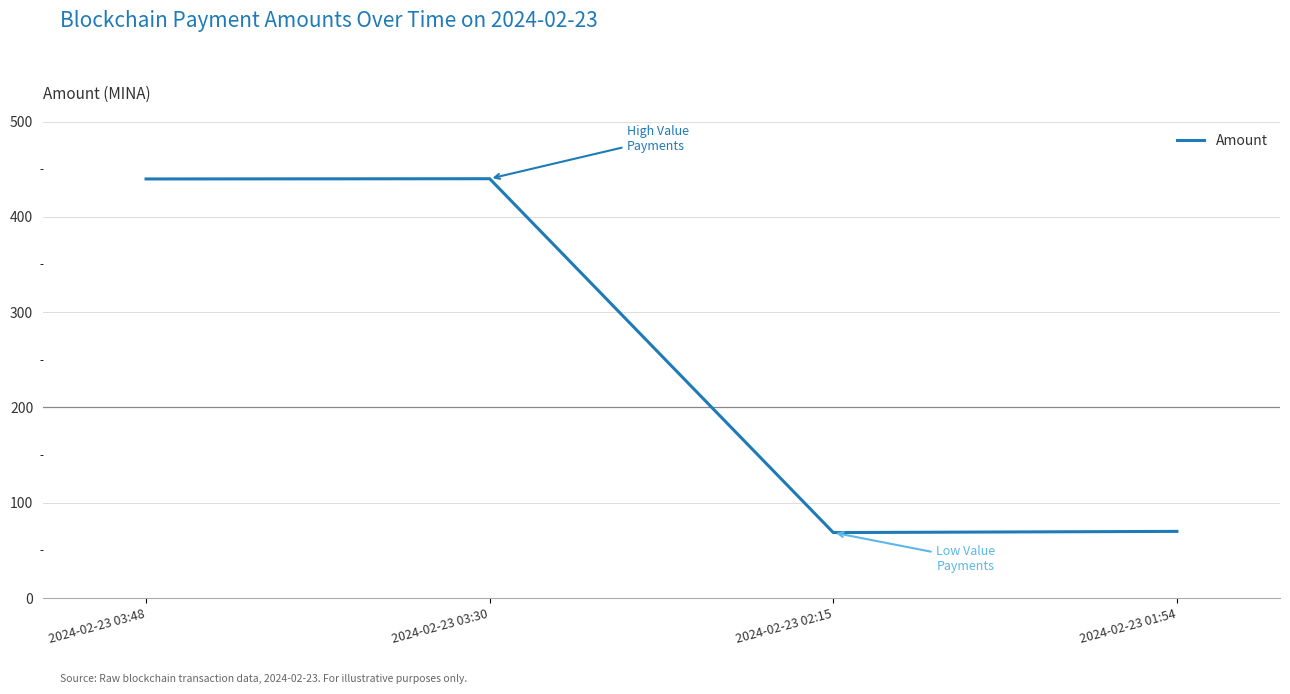

Does the chart display data point markers on the line(s)?

No